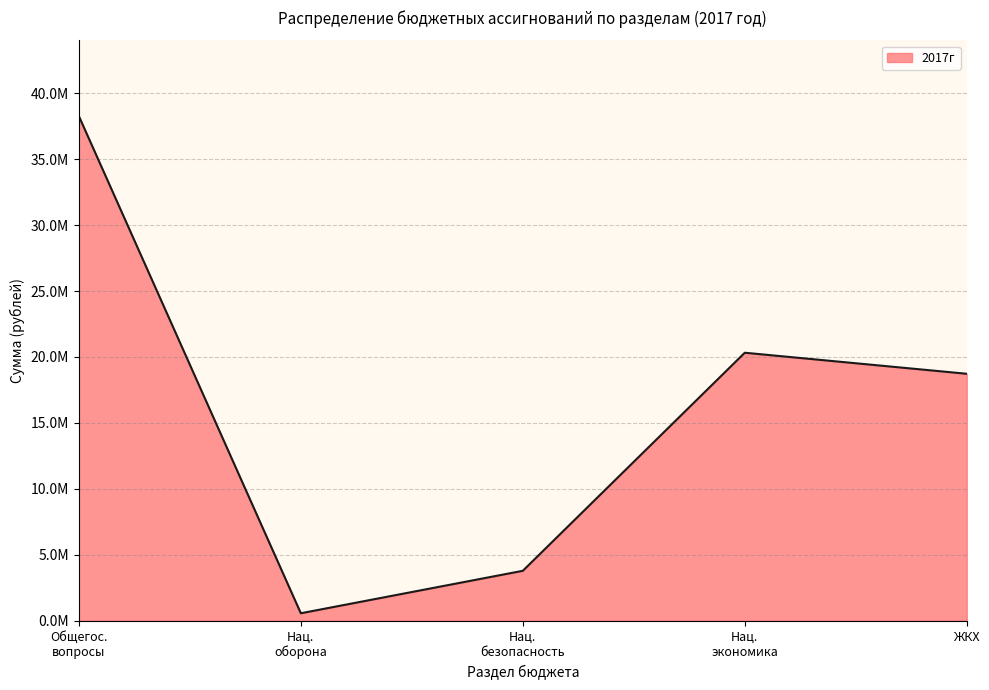

What is the label of the 2nd point from the right?

Нац.
экономика